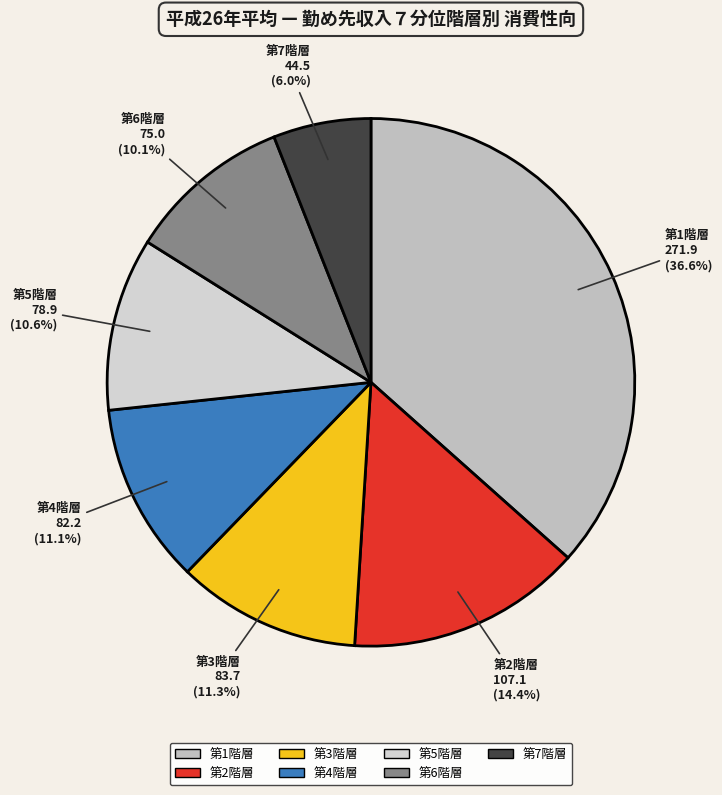

Which category has the smallest portion of the pie?

第7階層